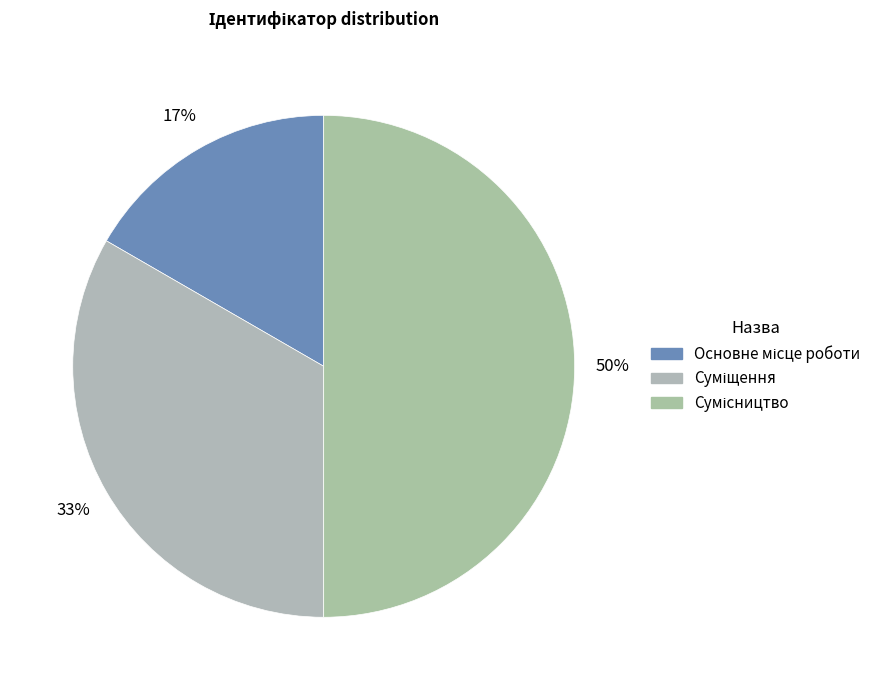

To the nearest percent, what portion does Основне місце роботи represent?

17%